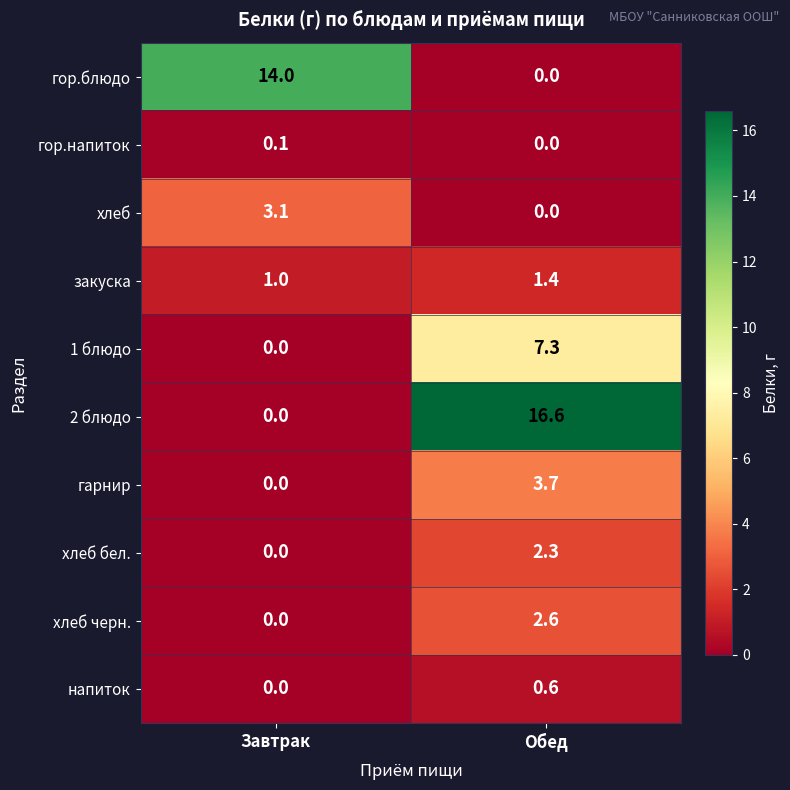

Rank the categories by хлеб value from lowest to highest.

Обед, Завтрак